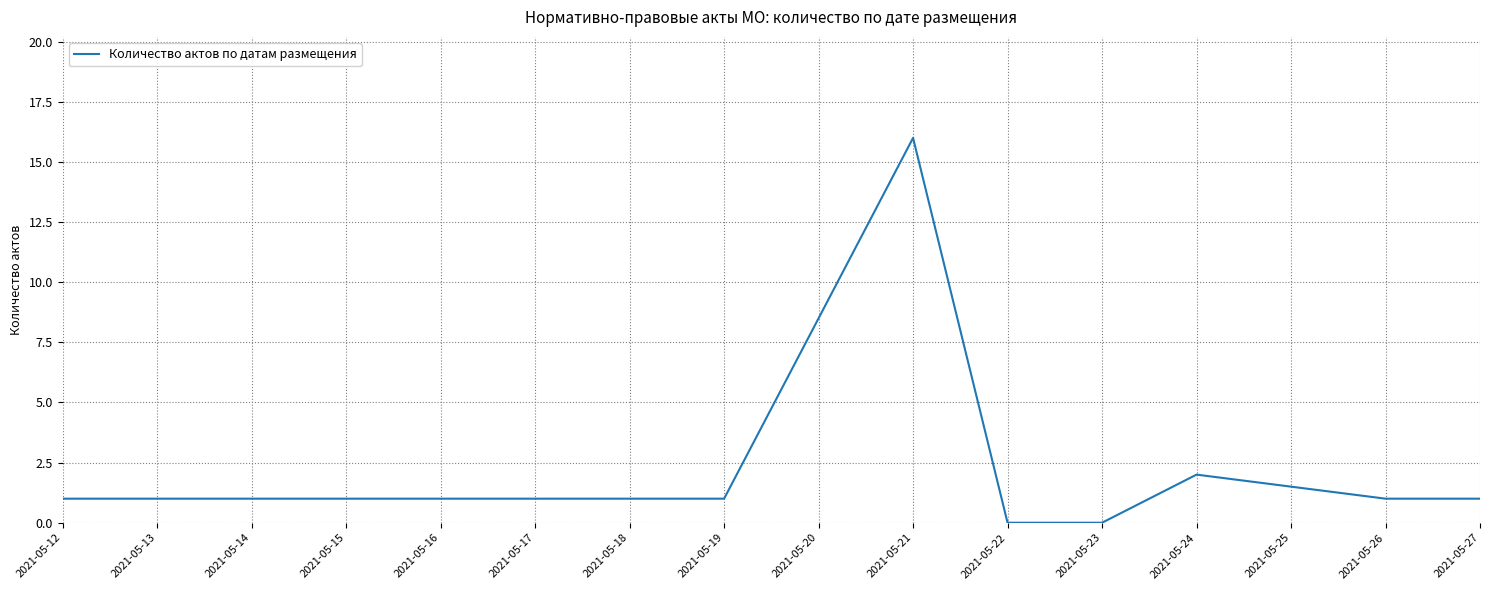

Where is the data nearest to the value 8?

2021-05-24